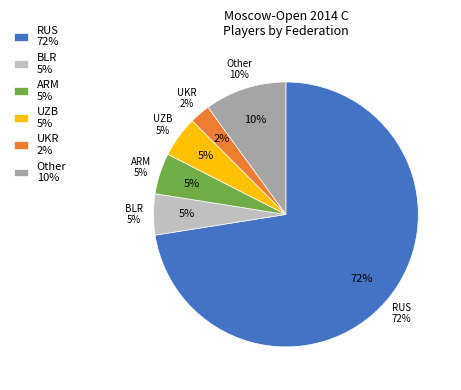

Is it true that ARM is 1% of the pie?

False